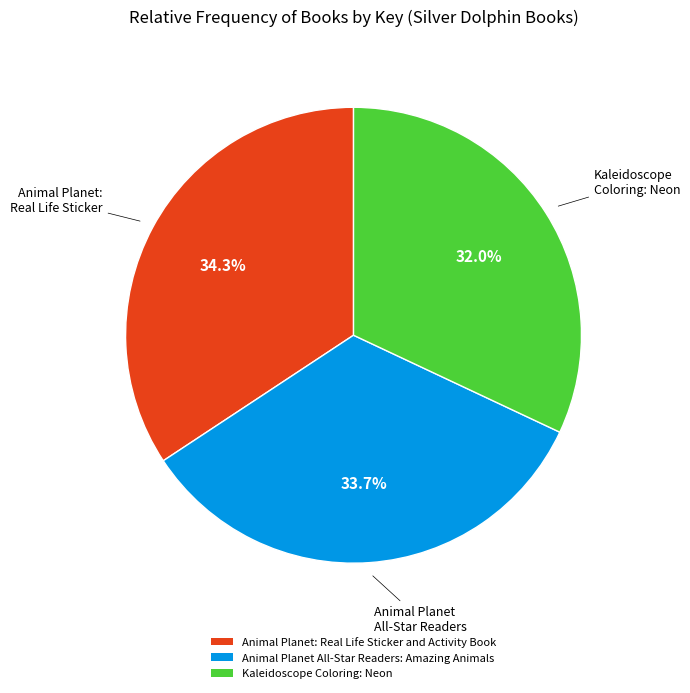

Which category has the smallest portion of the pie?

Kaleidoscope Coloring: Neon